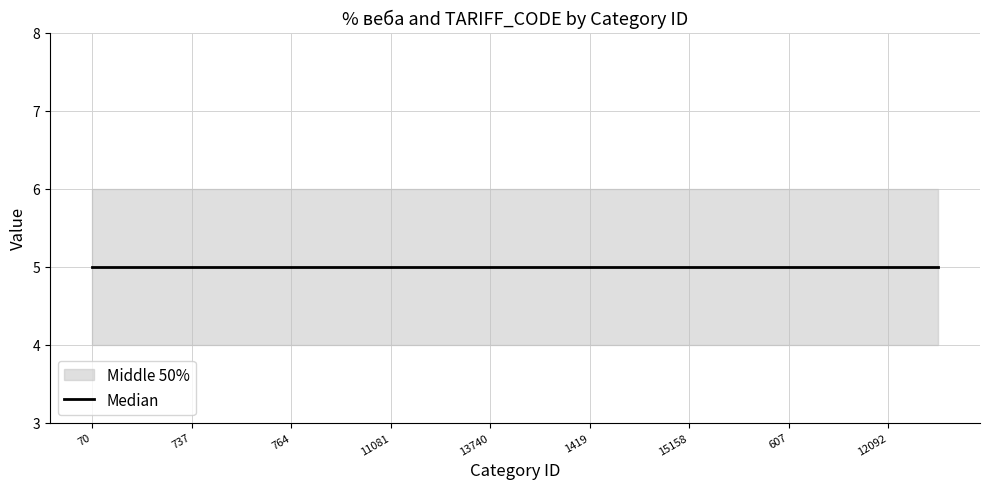

True or false: % веба and TARIFF_CODE cross at least once.

False